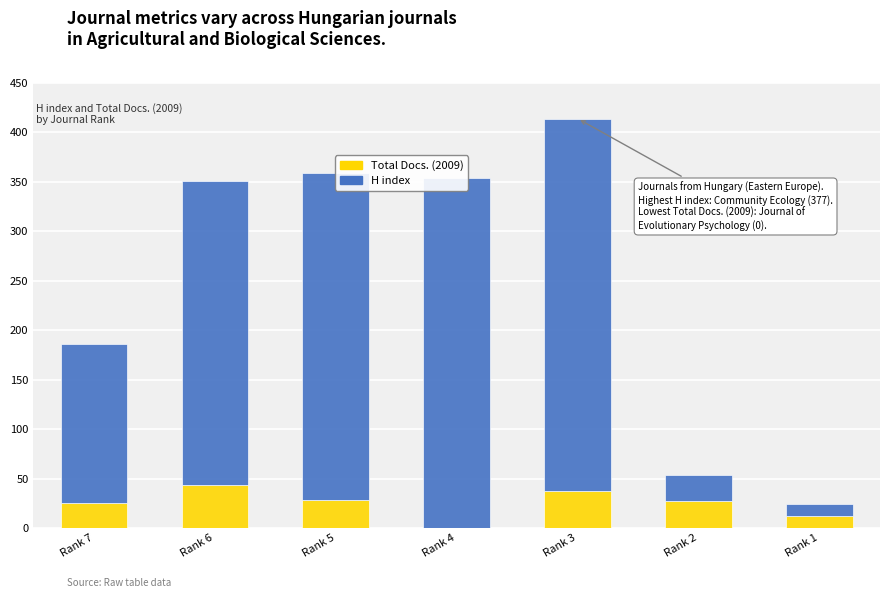

At which category is the sum across all series the highest?

Rank 3